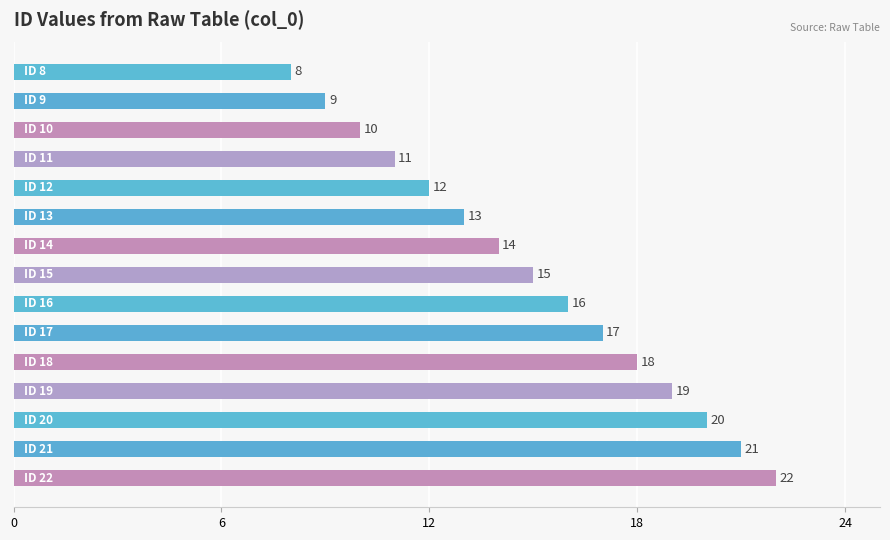

What is the difference between the second highest and minimum values?

13